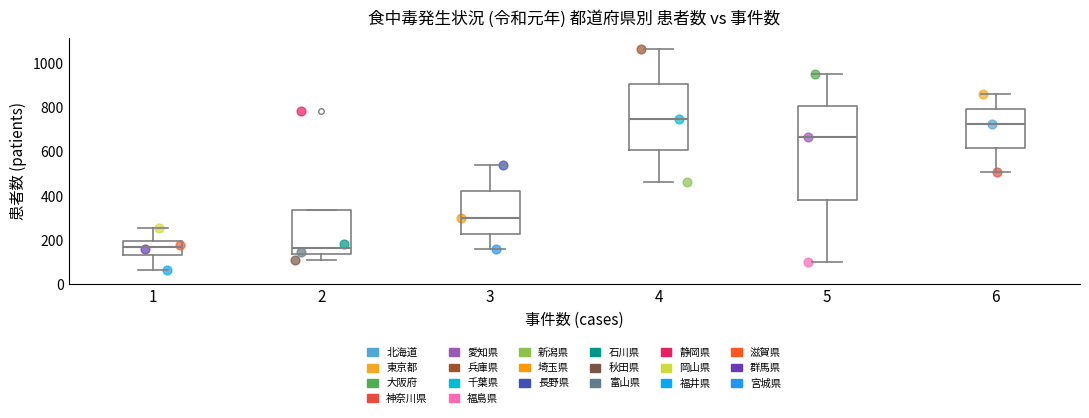

Reading left to right, read every box against the y-axis: the position of its median line, the range the box covers, and the ends of its whiskers. The values are not printed on the chart, so give them approximately, as read against the axis.

1: median 160, box 140 to 200, whiskers 60 to 260
2: median 160, box 140 to 340, whiskers 100 to 340
3: median 300, box 220 to 420, whiskers 160 to 540
4: median 760, box 600 to 900, whiskers 460 to 1060
5: median 660, box 380 to 820, whiskers 100 to 960
6: median 720, box 620 to 800, whiskers 500 to 860